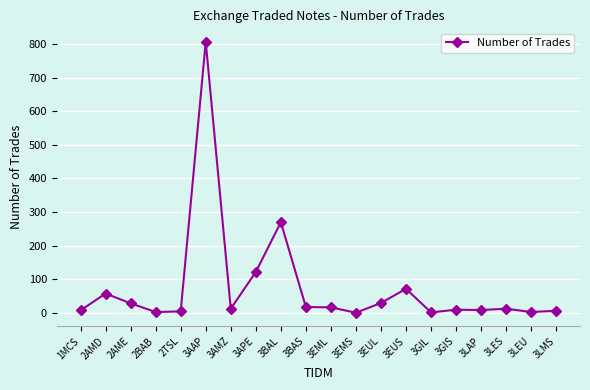

What is the ratio of the value at 3BAL to the value at 3APE?

2.2